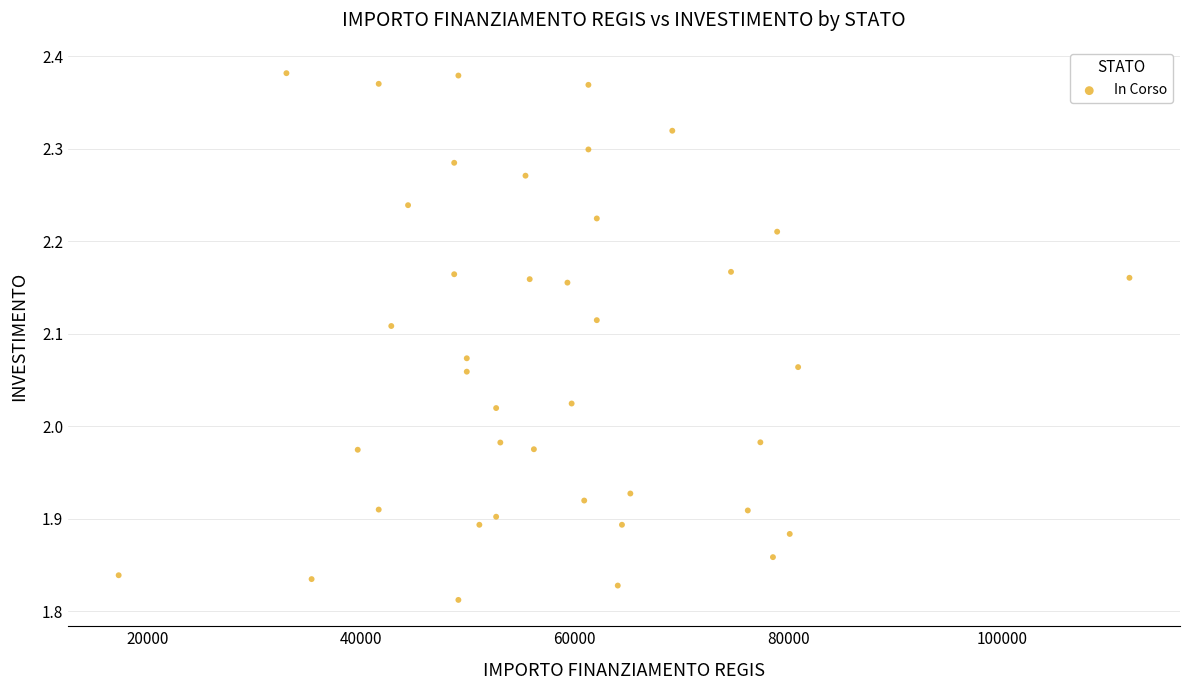

What is the range of Y values (max minus min)?

0.6